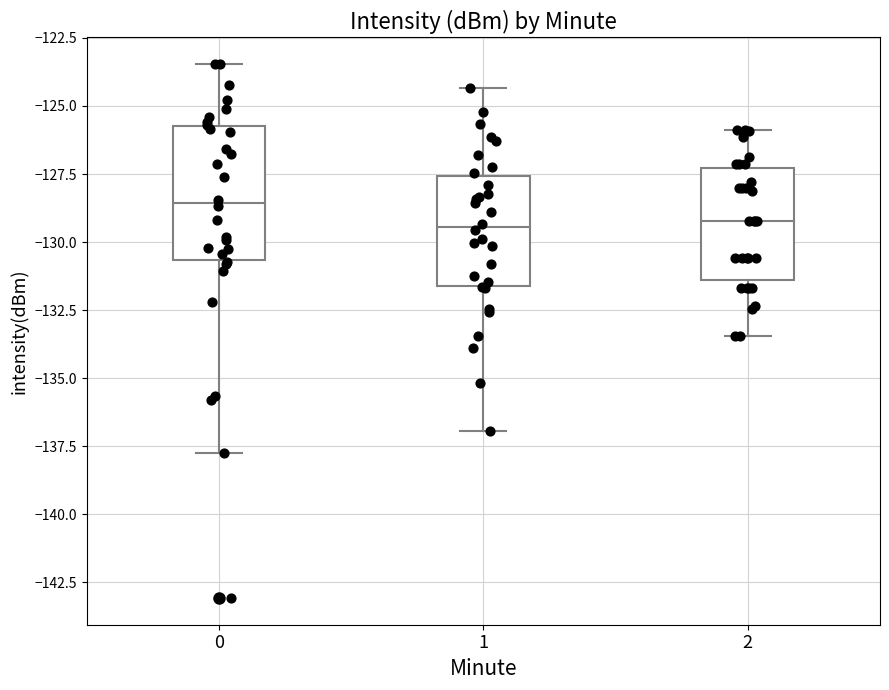

Comparing the boxes themselves (not the whiskers), which one is the tallest?

0